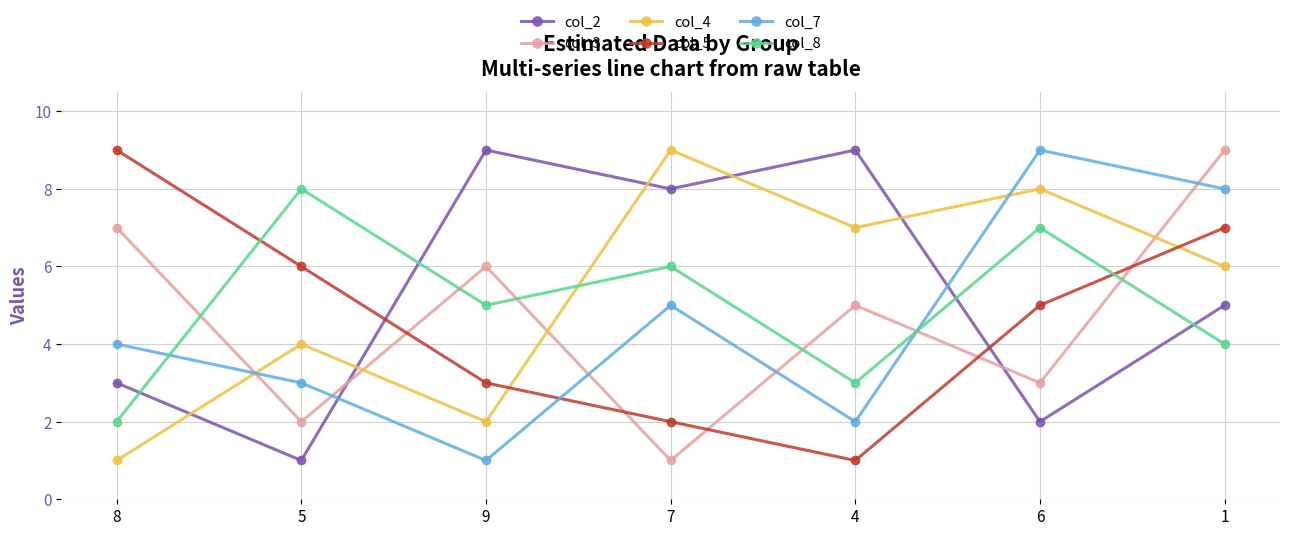

How many col_7 values are between 2 and 8?

5